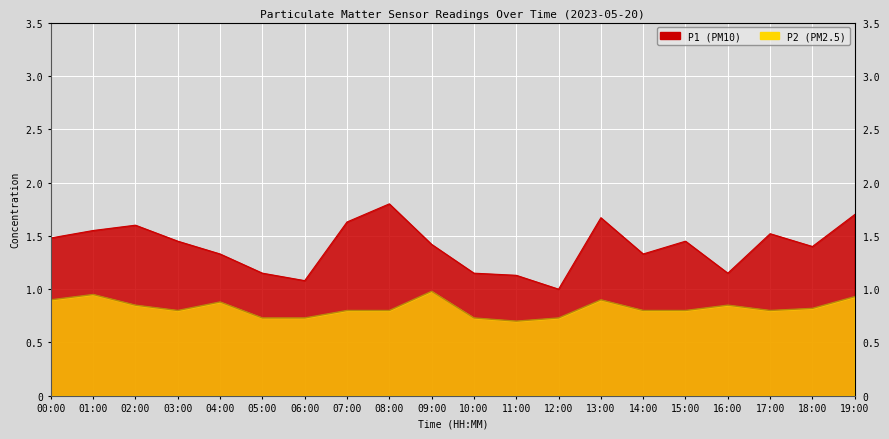

What is the difference between the second highest and second lowest values in the P2 series?

0.2